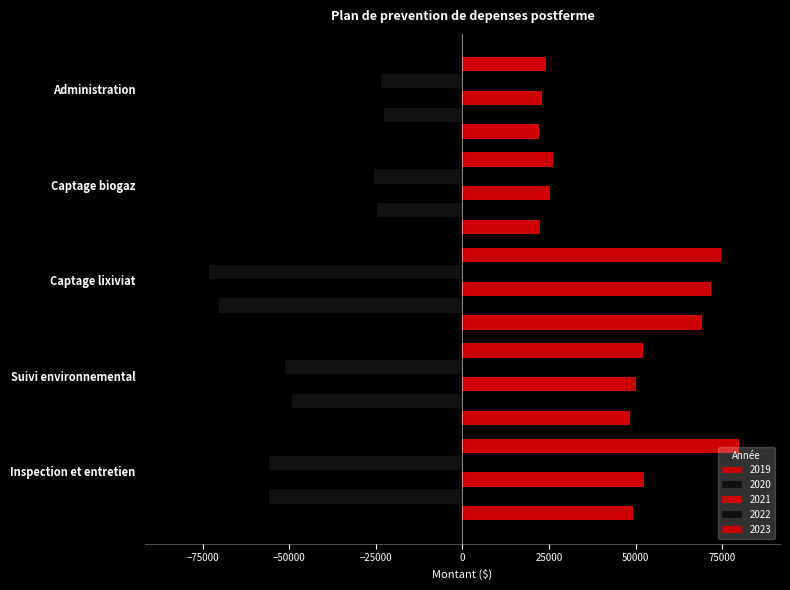

How many data points in 2022 are less than -51162?

3